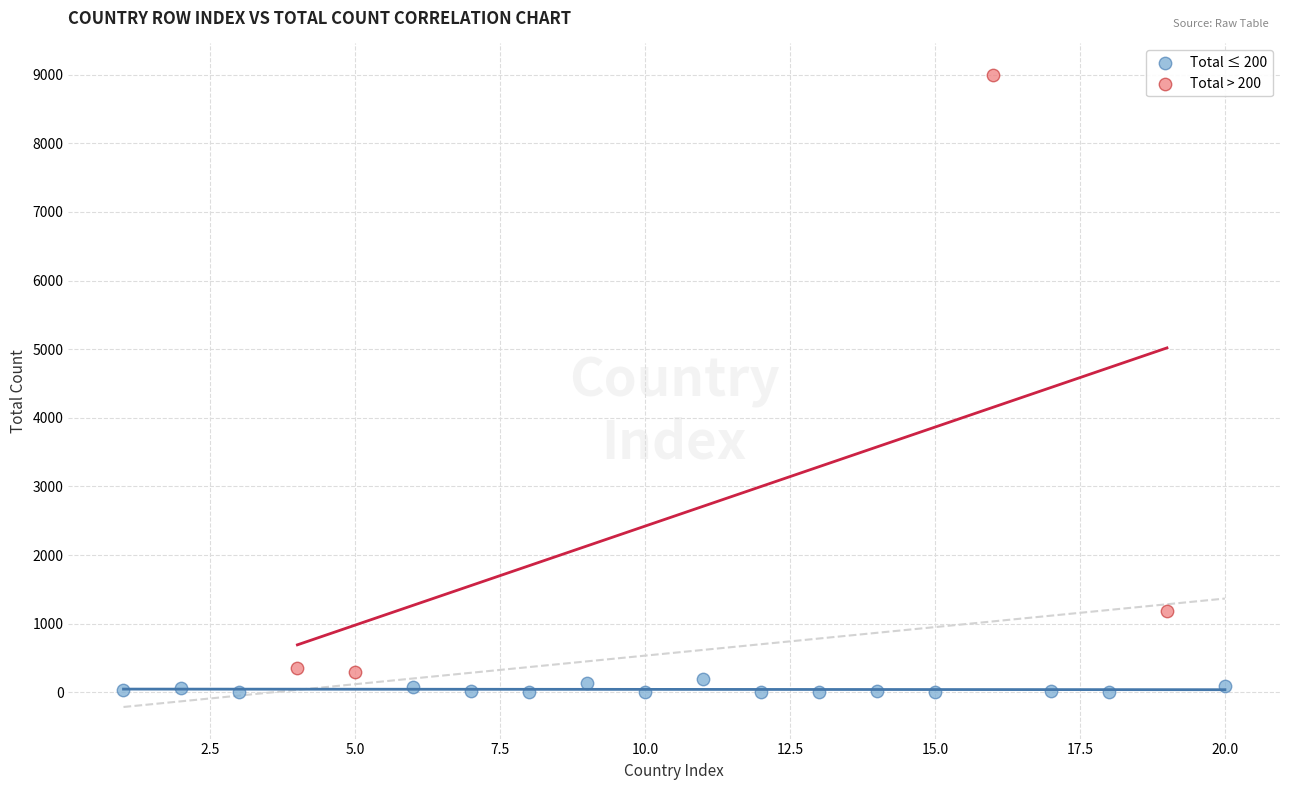

Which series reaches the maximum Y coordinate?

Total > 200